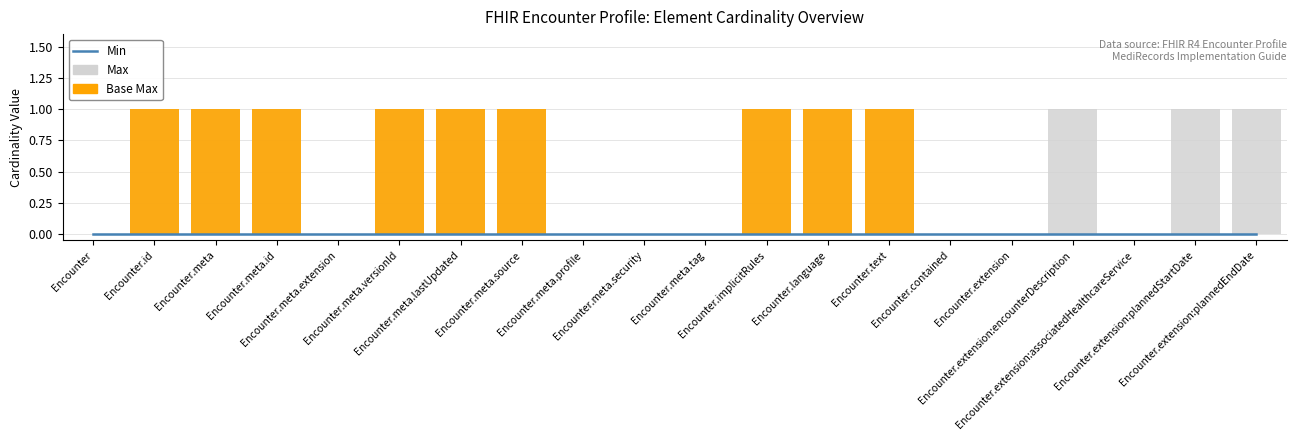

Reading right to left, extract all data points from this chart.

Min: Encounter.extension:plannedEndDate=0	Encounter.extension:plannedStartDate=0	Encounter.extension:associatedHealthcareService=0	Encounter.extension:encounterDescription=0	Encounter.extension=0	Encounter.contained=0	Encounter.text=0	Encounter.language=0	Encounter.implicitRules=0	Encounter.meta.tag=0	Encounter.meta.security=0	Encounter.meta.profile=0	Encounter.meta.source=0	Encounter.meta.lastUpdated=0	Encounter.meta.versionId=0	Encounter.meta.extension=0	Encounter.meta.id=0	Encounter.meta=0	Encounter.id=0	Encounter=0
Max: Encounter.extension:plannedEndDate=1	Encounter.extension:plannedStartDate=1	Encounter.extension:associatedHealthcareService=0	Encounter.extension:encounterDescription=1	Encounter.extension=0	Encounter.contained=0	Encounter.text=1	Encounter.language=1	Encounter.implicitRules=1	Encounter.meta.tag=0	Encounter.meta.security=0	Encounter.meta.profile=0	Encounter.meta.source=1	Encounter.meta.lastUpdated=1	Encounter.meta.versionId=1	Encounter.meta.extension=0	Encounter.meta.id=1	Encounter.meta=1	Encounter.id=1	Encounter=0
Base Max: Encounter.extension:plannedEndDate=0	Encounter.extension:plannedStartDate=0	Encounter.extension:associatedHealthcareService=0	Encounter.extension:encounterDescription=0	Encounter.extension=0	Encounter.contained=0	Encounter.text=1	Encounter.language=1	Encounter.implicitRules=1	Encounter.meta.tag=0	Encounter.meta.security=0	Encounter.meta.profile=0	Encounter.meta.source=1	Encounter.meta.lastUpdated=1	Encounter.meta.versionId=1	Encounter.meta.extension=0	Encounter.meta.id=1	Encounter.meta=1	Encounter.id=1	Encounter=0